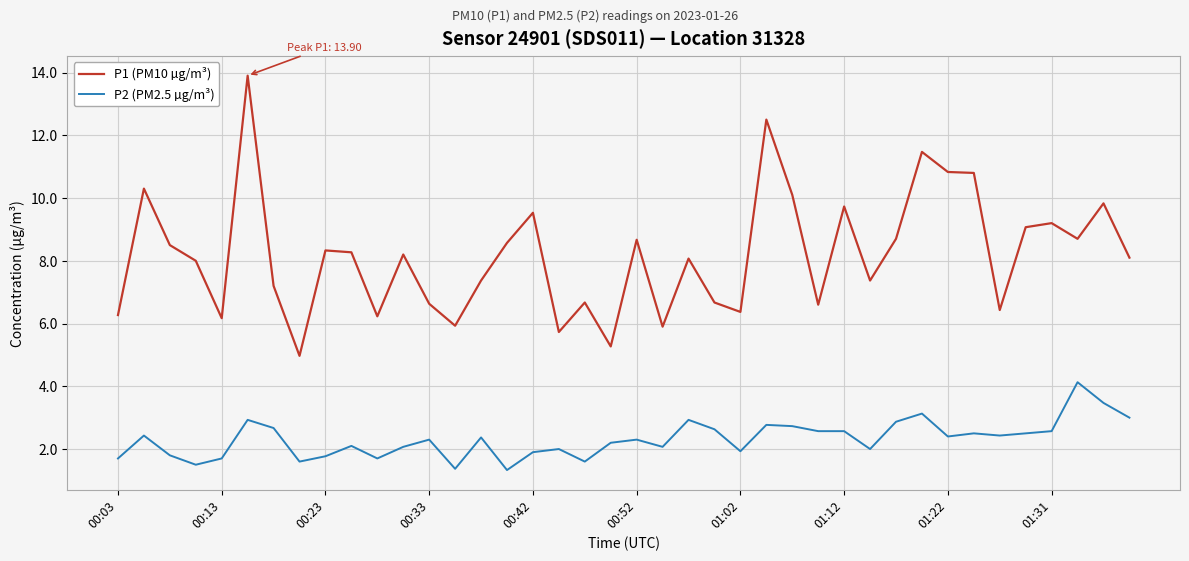

Is this an area chart (filled region under the line)?

No